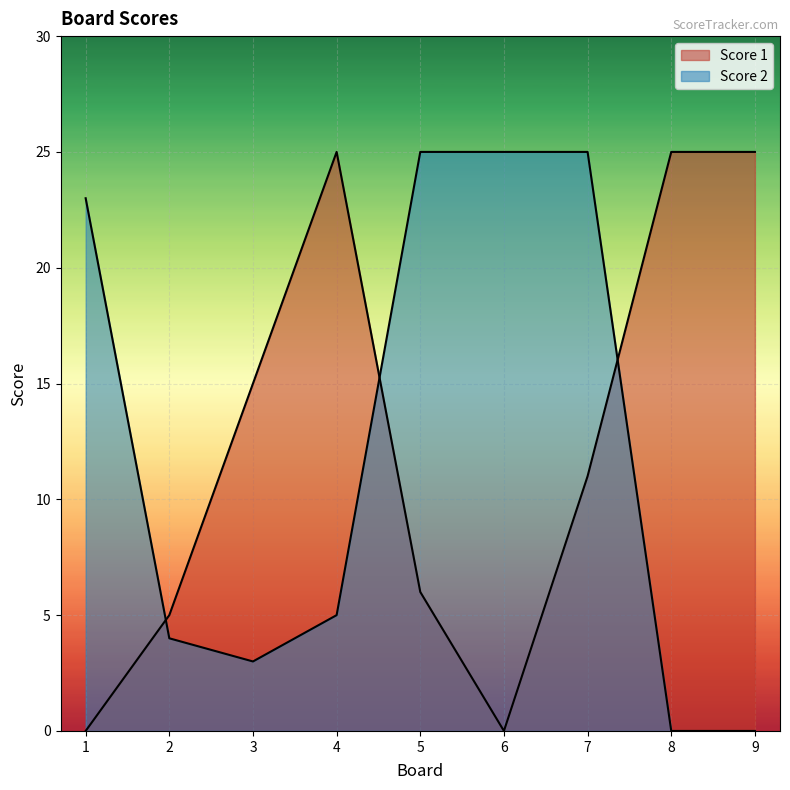

The value of Score 2 at 1 is 35. True or false?

False